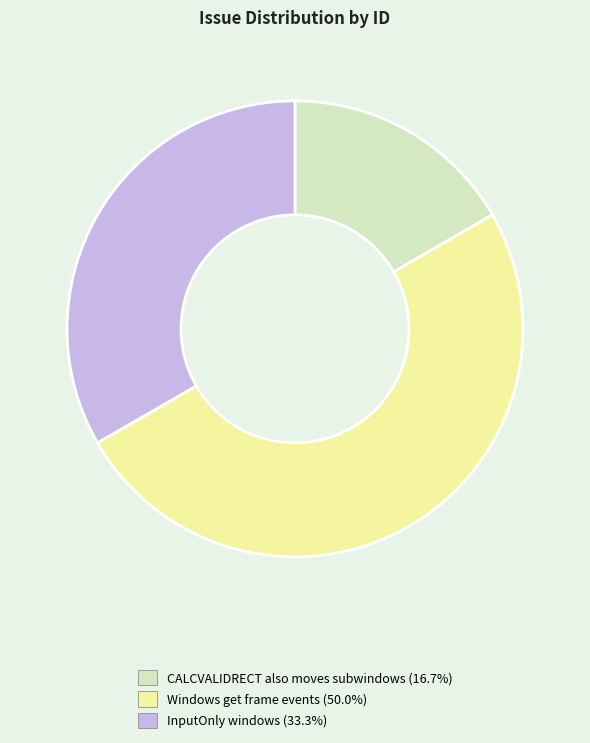

How many segments does this pie chart have?

3